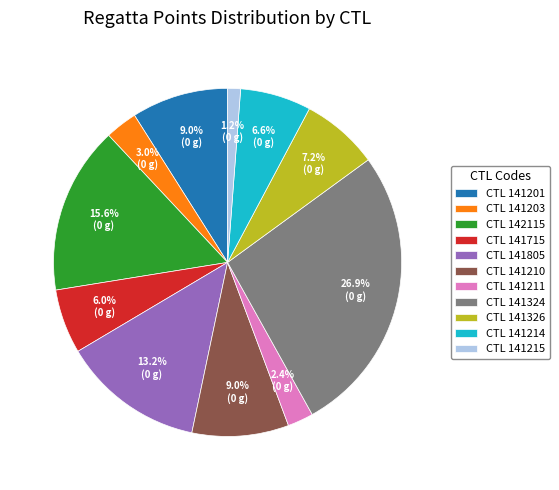

Which slice is the largest?

CTL 141324